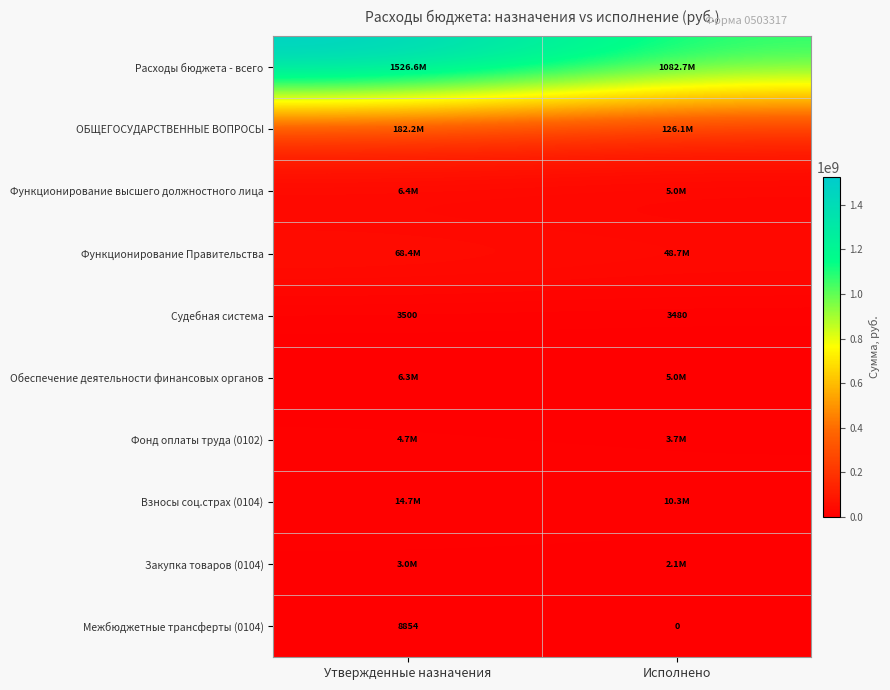

Rank the categories by Межбюджетные трансферты (0104) value from highest to lowest.

Утвержденные назначения, Исполнено